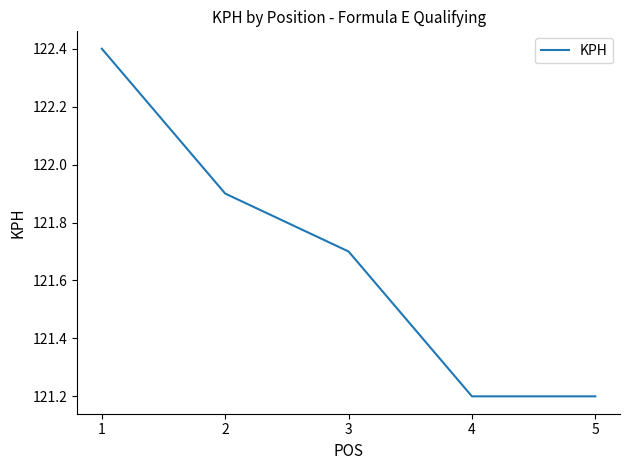

How many categories are shown in the chart?

5